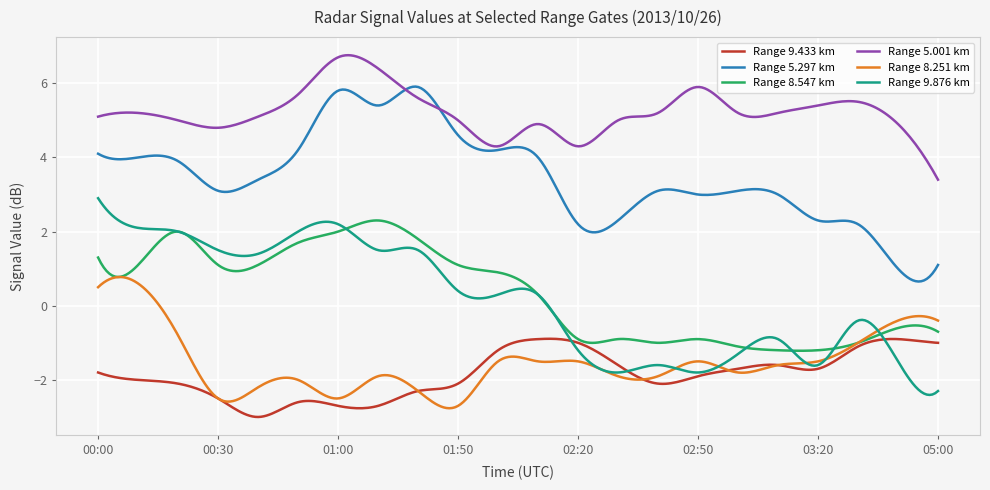

Rank the series by their maximum value, from lowest to highest.

Range 9.433 km, Range 8.251 km, Range 8.547 km, Range 9.876 km, Range 5.297 km, Range 5.001 km